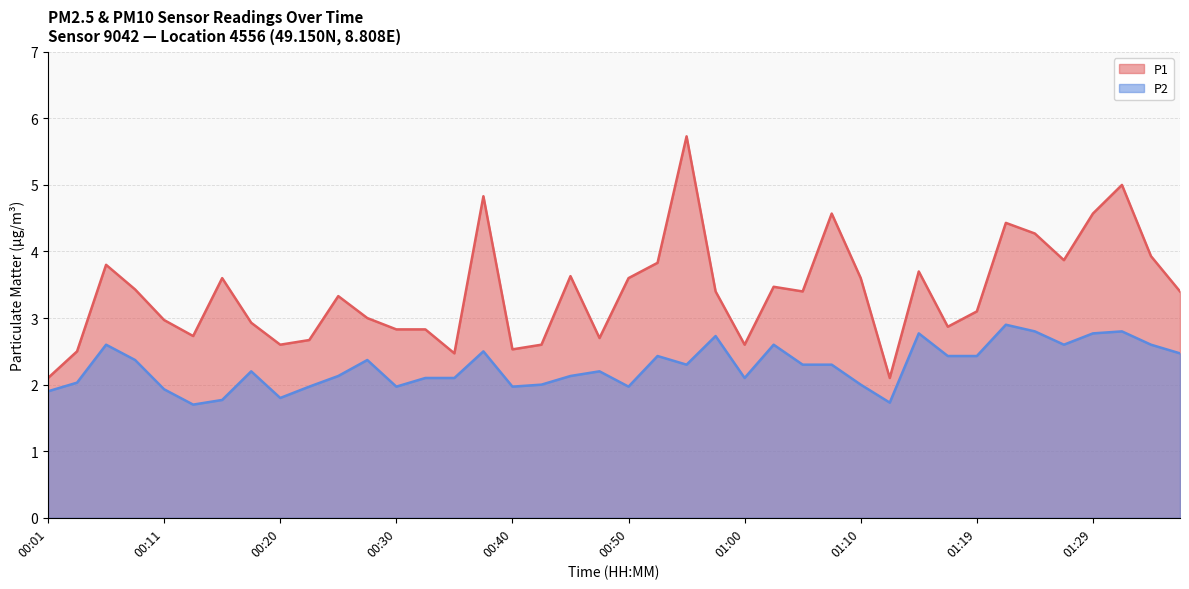

Rank the series by their maximum value, from lowest to highest.

P2, P1